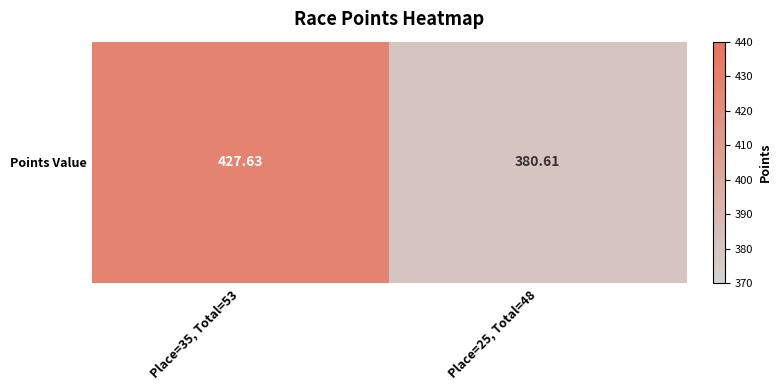

Rank the categories by value from lowest to highest.

Place=25, Total=48, Place=35, Total=53